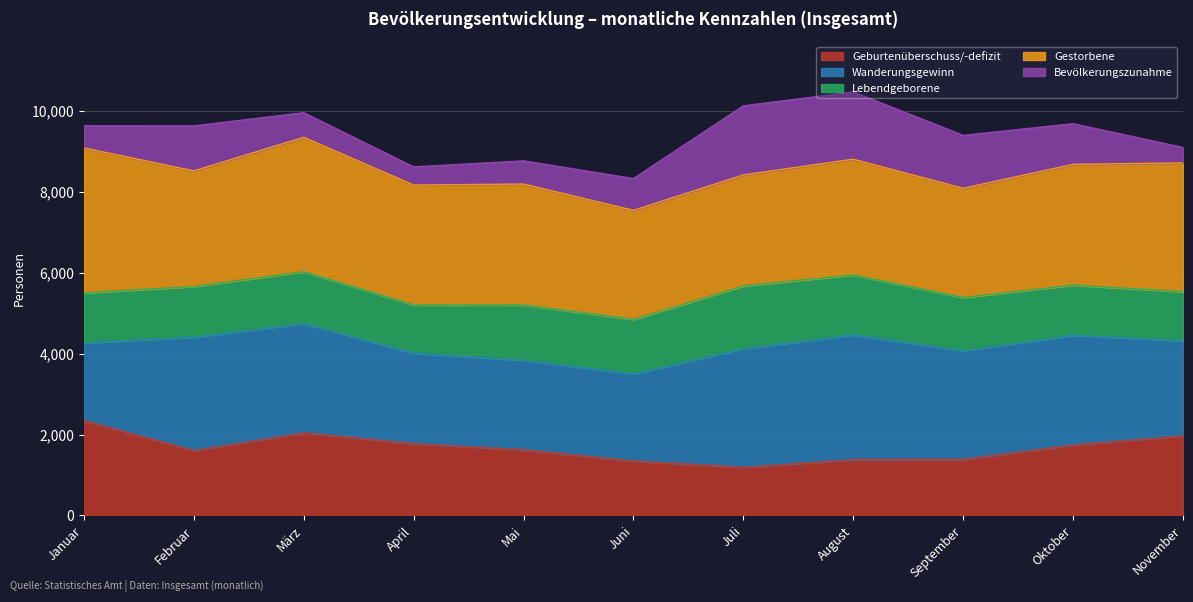

What is the total value across all series at Mai?

8770